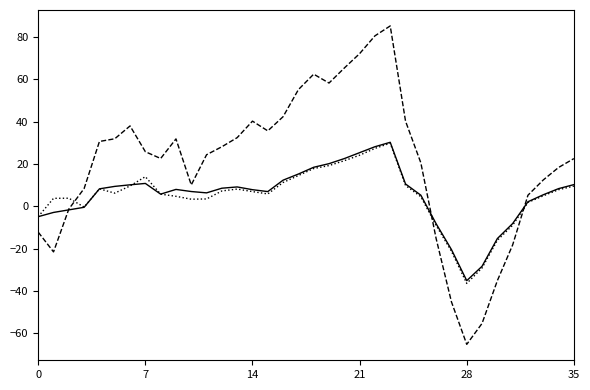

What is the minimum value shown in the chart?

-65.3